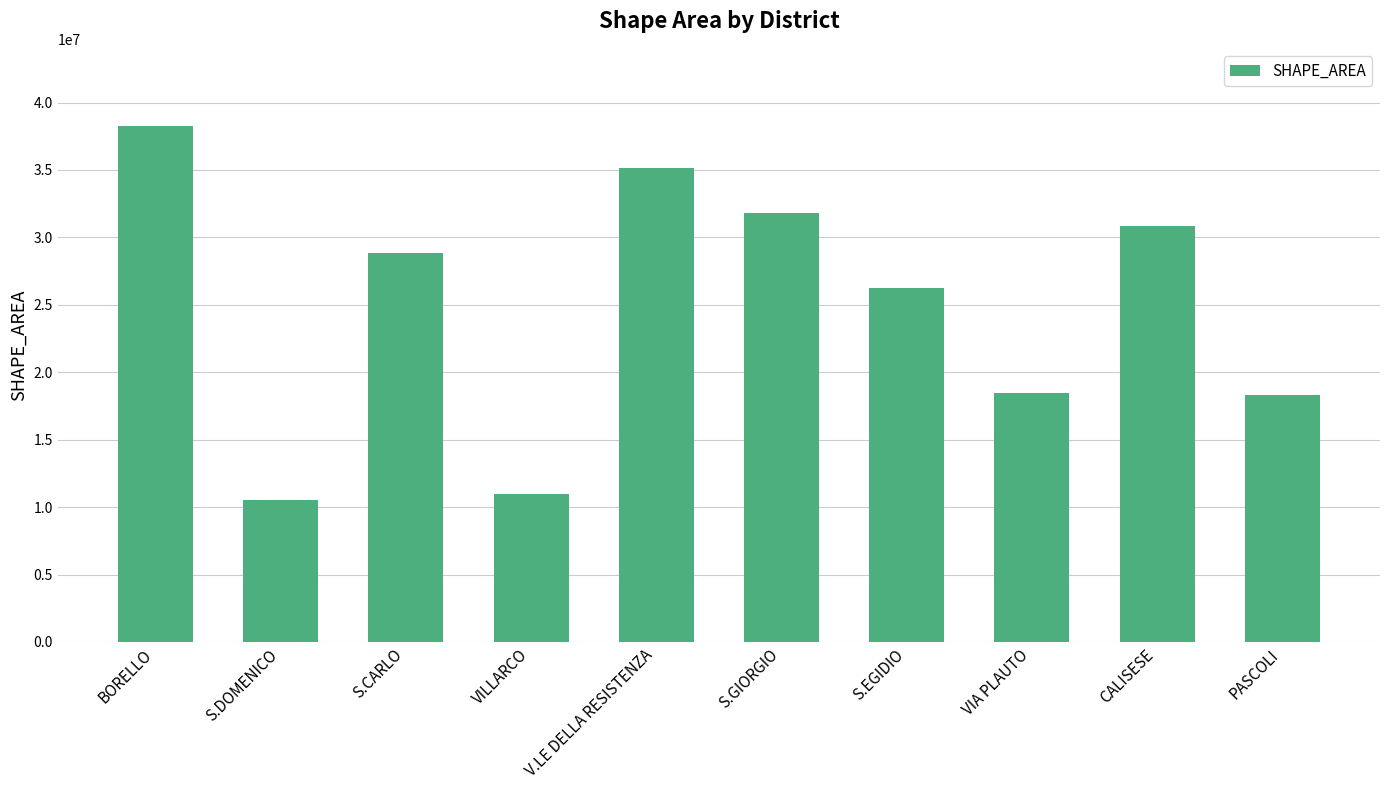

What is the average value?

24945018.4